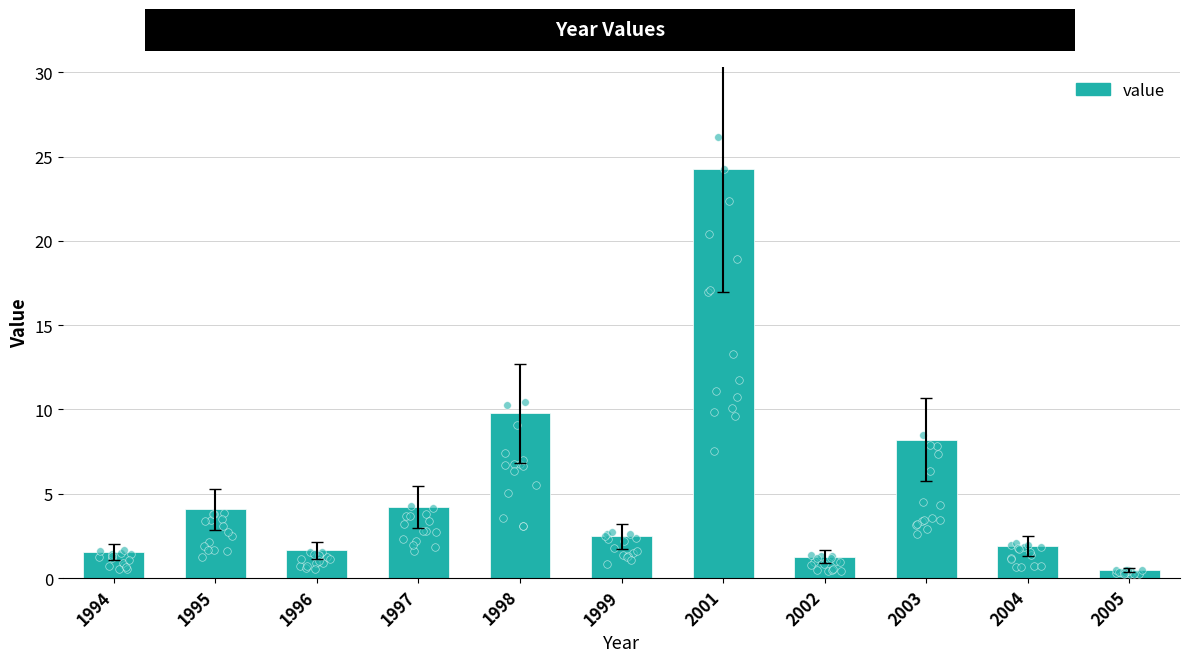

What is the ratio of the value at 1996 to the value at 2003?

0.2